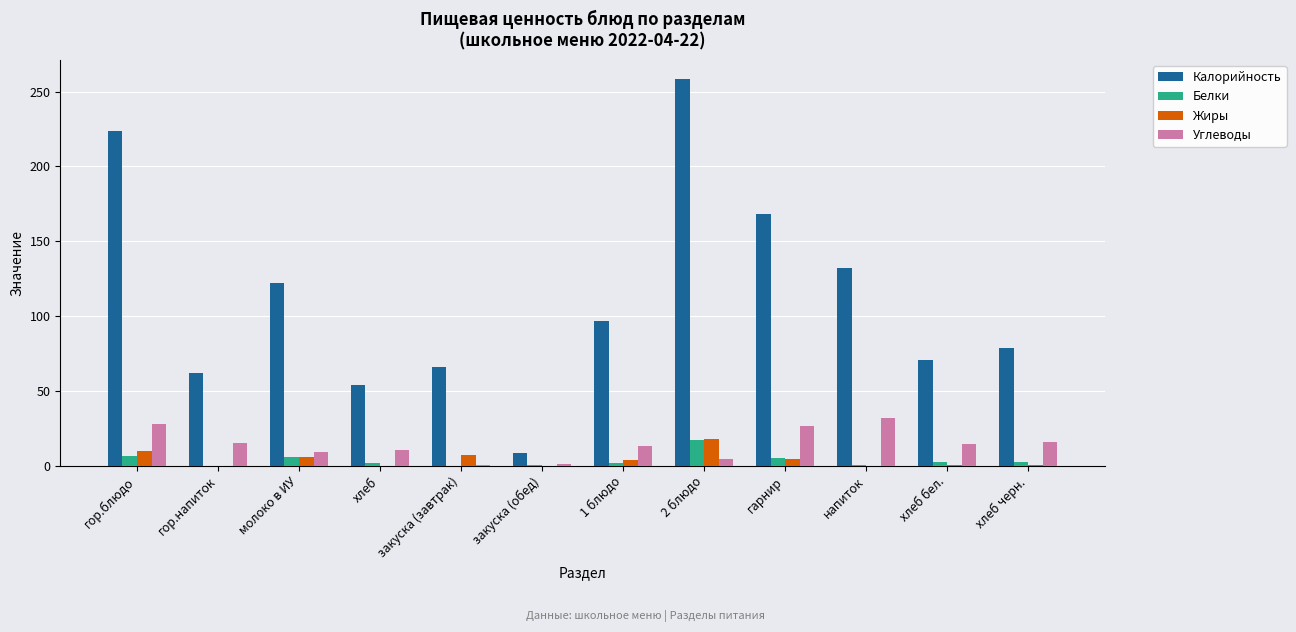

True or false: Жиры has a value of 6.0 at молоко в ИУ.

True